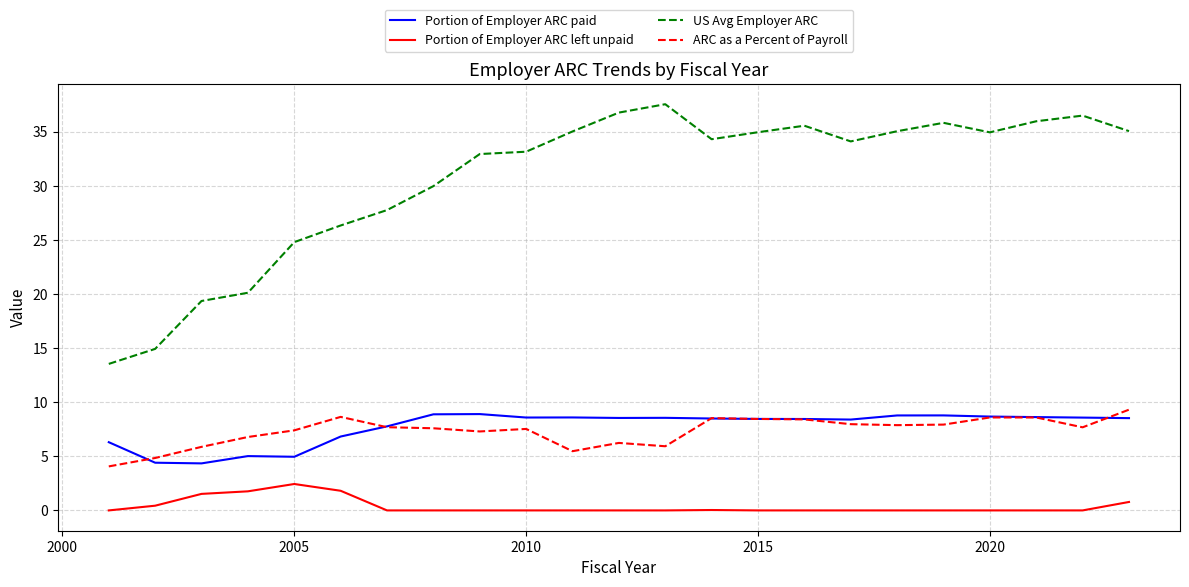

True or false: Portion of Employer ARC left unpaid and Portion of Employer ARC paid cross at least once.

False